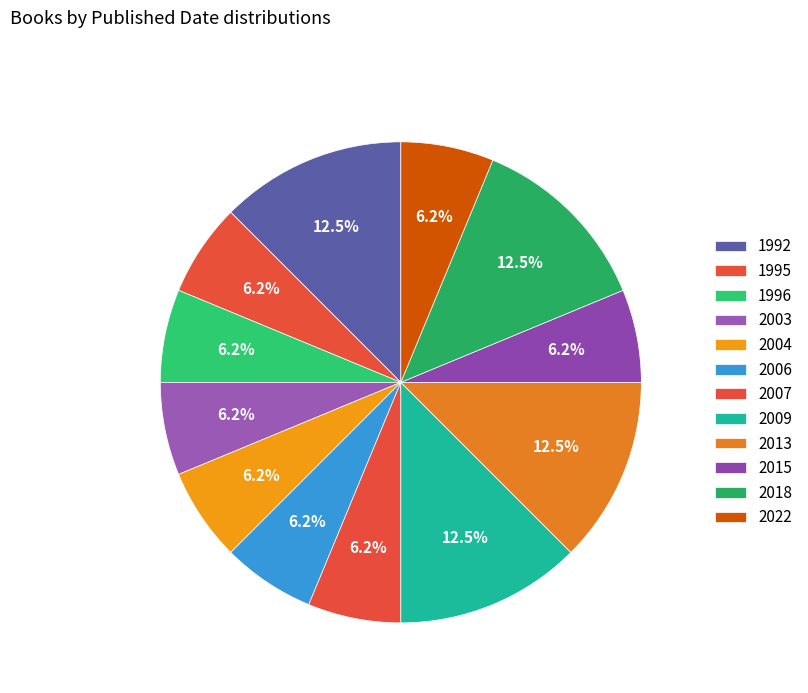

Is the sum of 2006 and 1992 greater than half?

No